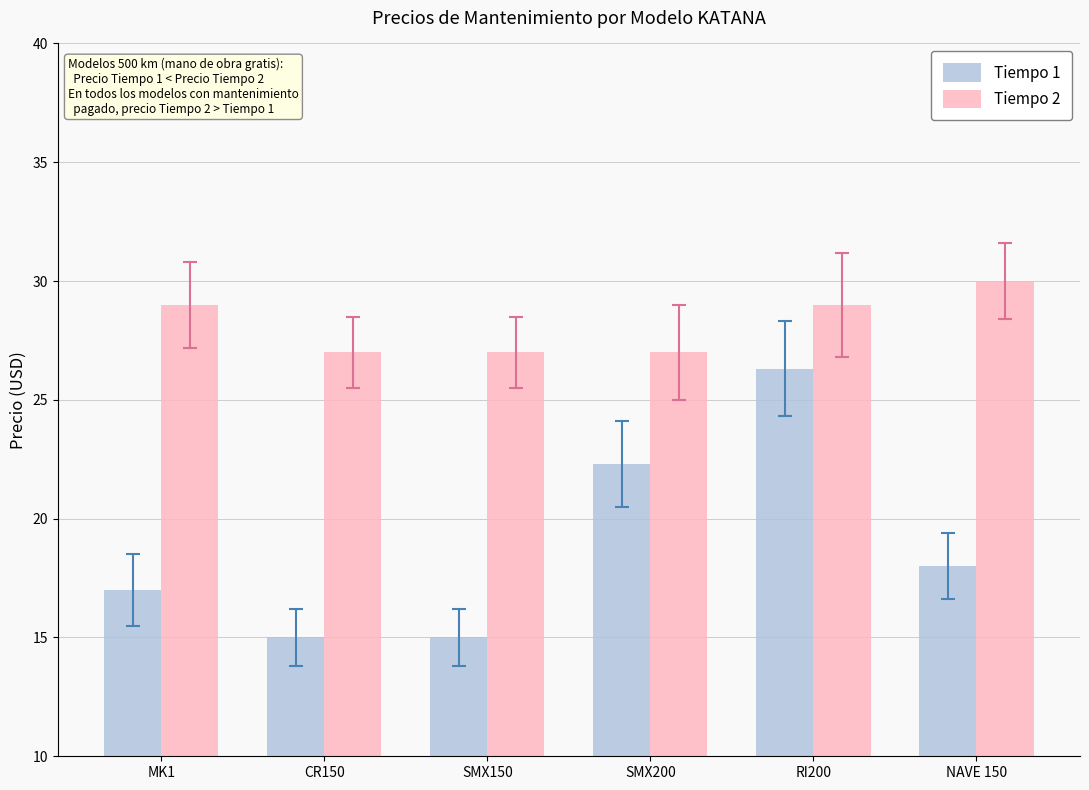

How many data points in Tiempo 2 are less than 29?

3